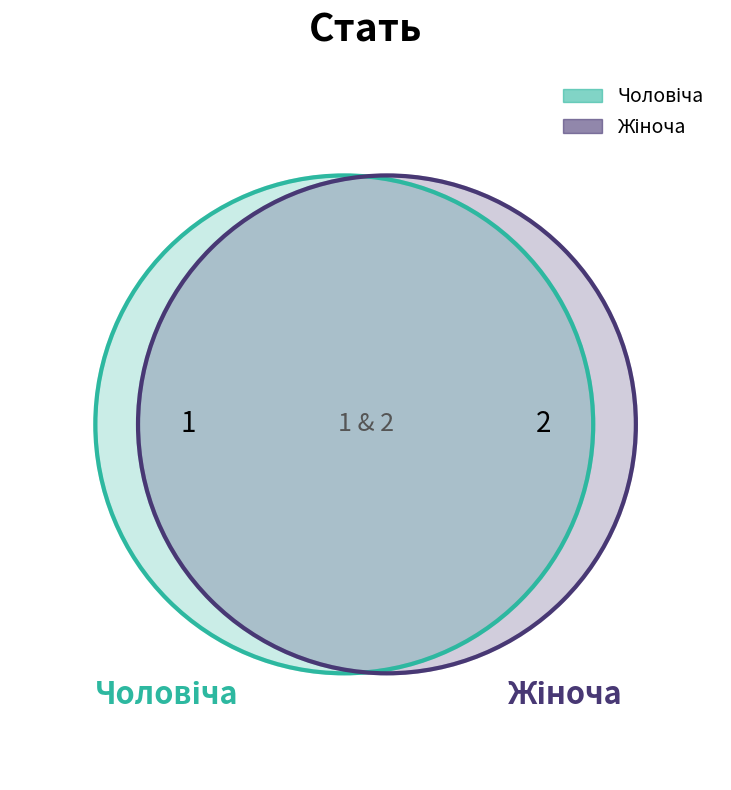

Do Жіноча and Чоловіча together represent more than half of the pie?

Yes